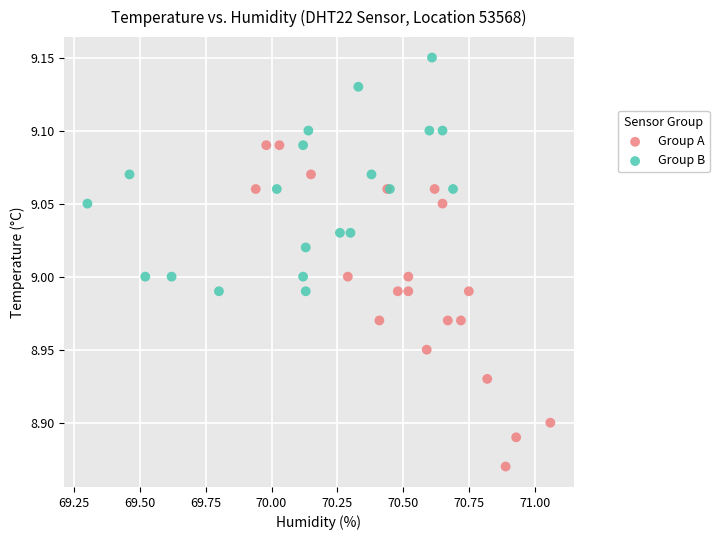

Which series has the widest spread of Y values?

Group A